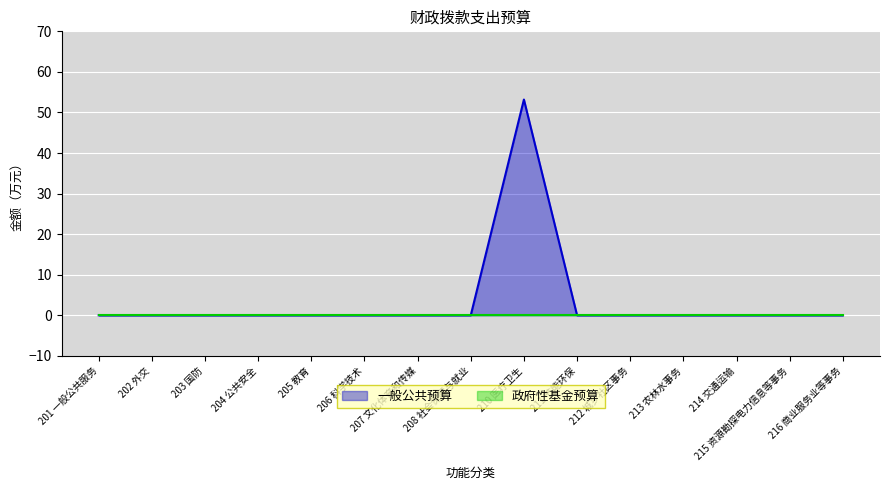

Reading left to right, transcribe all the data shown in this chart.

201 一般公共服务=0.0	202 外交=0.0	203 国防=0.0	204 公共安全=0.0	205 教育=0.0	206 科学技术=0.0	207 文化体育和传媒=0.0	208 社会保障与就业=0.0	210 医疗卫生=53.2	211 节能环保=0.0	212 城乡社区事务=0.0	213 农林水事务=0.0	214 交通运输=0.0	215 资源勘探电力信息等事务=0.0	216 商业服务业等事务=0.0